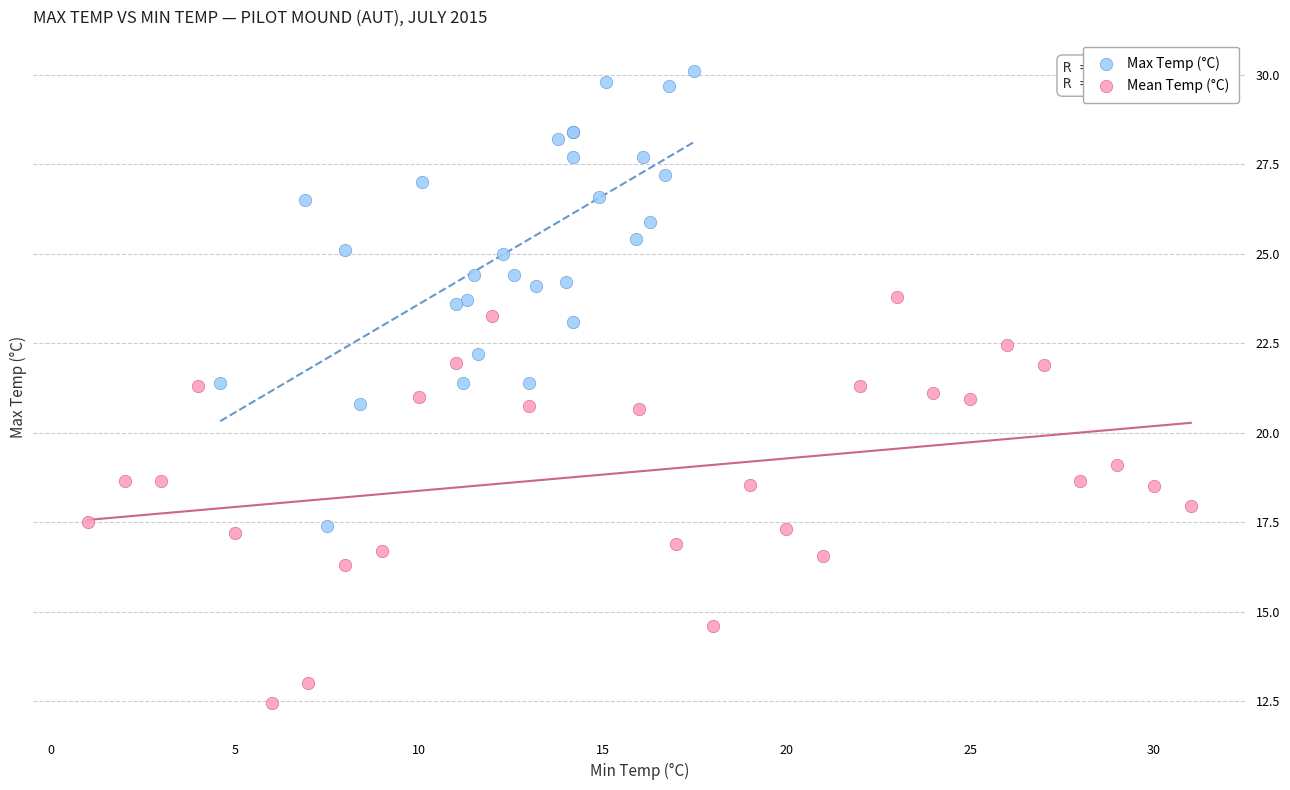

Which series contains the highest Y value?

Max Temp (°C)